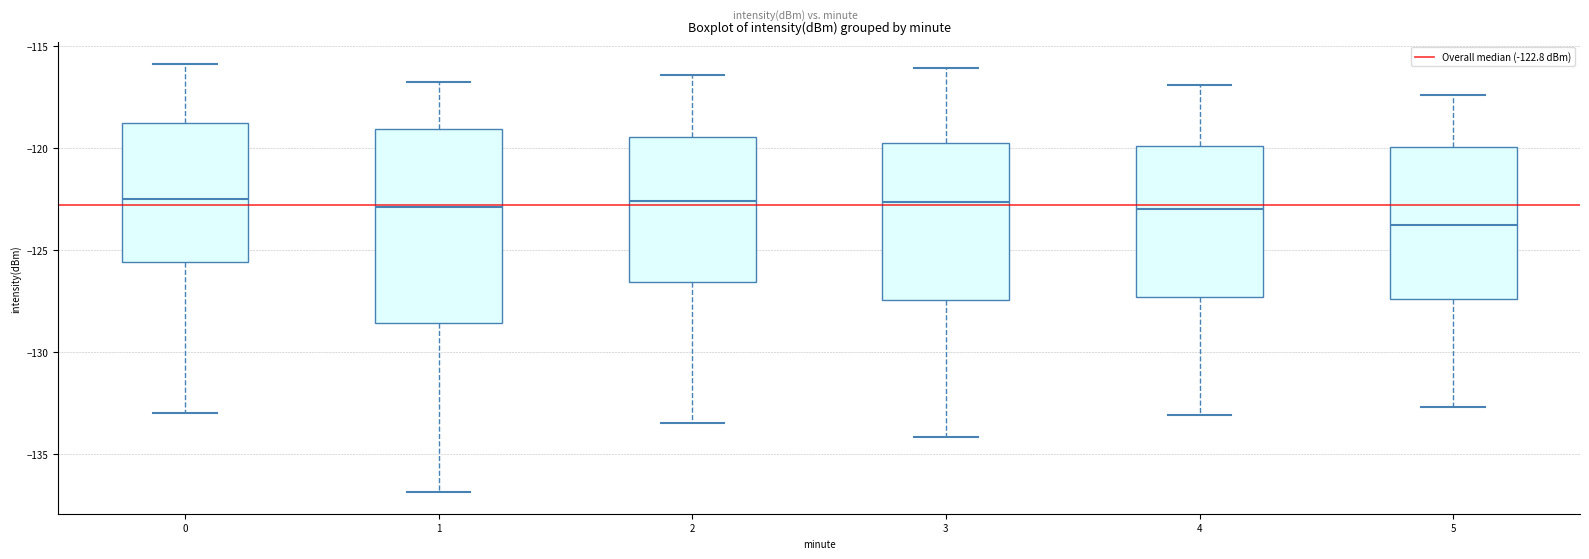

Reading left to right, transcribe this box plot: for each box, give where its median line is, the range the box spans, and where its two whiskers end, as read against the y-axis. The values are not printed on the chart, so give them approximately, as read against the axis.

0: median -122.5, box -125.5 to -119.0, whiskers -133.0 to -116.0
1: median -123.0, box -128.5 to -119.0, whiskers -137.0 to -117.0
2: median -122.5, box -126.5 to -119.5, whiskers -133.5 to -116.5
3: median -122.5, box -127.5 to -119.5, whiskers -134.0 to -116.0
4: median -123.0, box -127.5 to -120.0, whiskers -133.0 to -117.0
5: median -124.0, box -127.5 to -120.0, whiskers -132.5 to -117.5